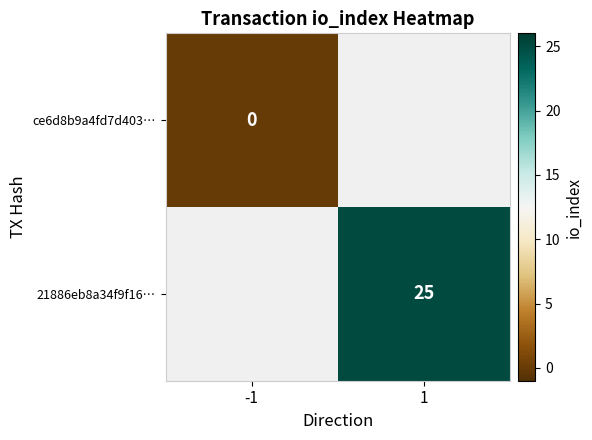

Is it true that 21886eb8a34f9f16… equals 25 at 1?

True